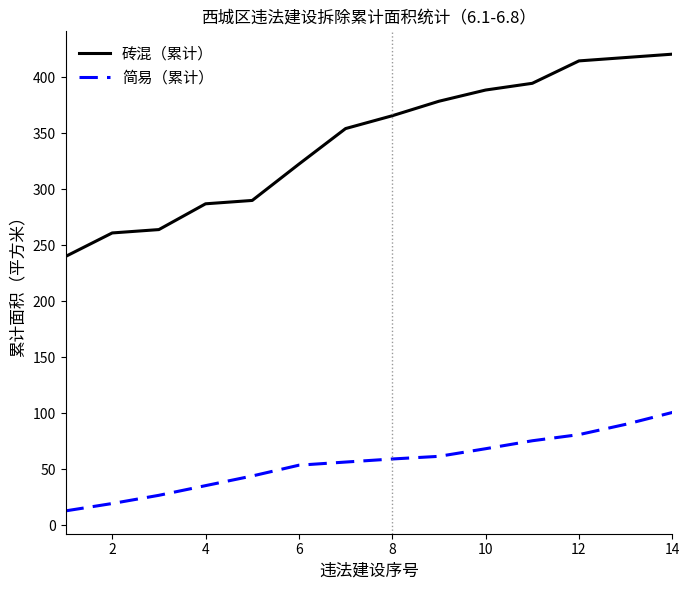

List the series in order of their overall mean, lowest first.

简易（累计）, 砖混（累计）